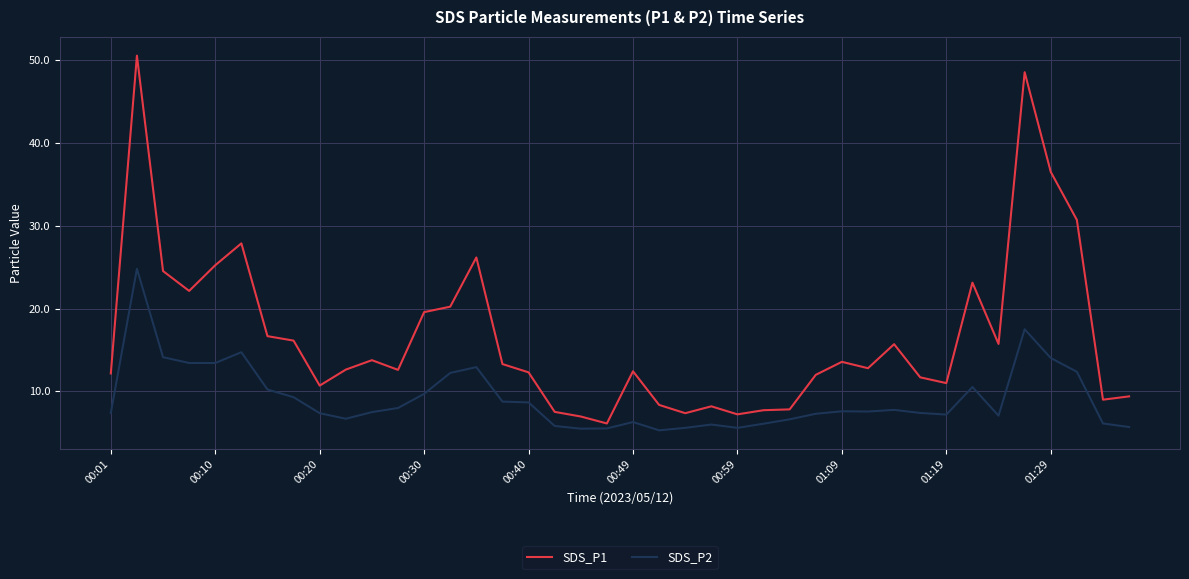

What is the difference between the maximum and minimum values in the SDS_P2 series?

19.5